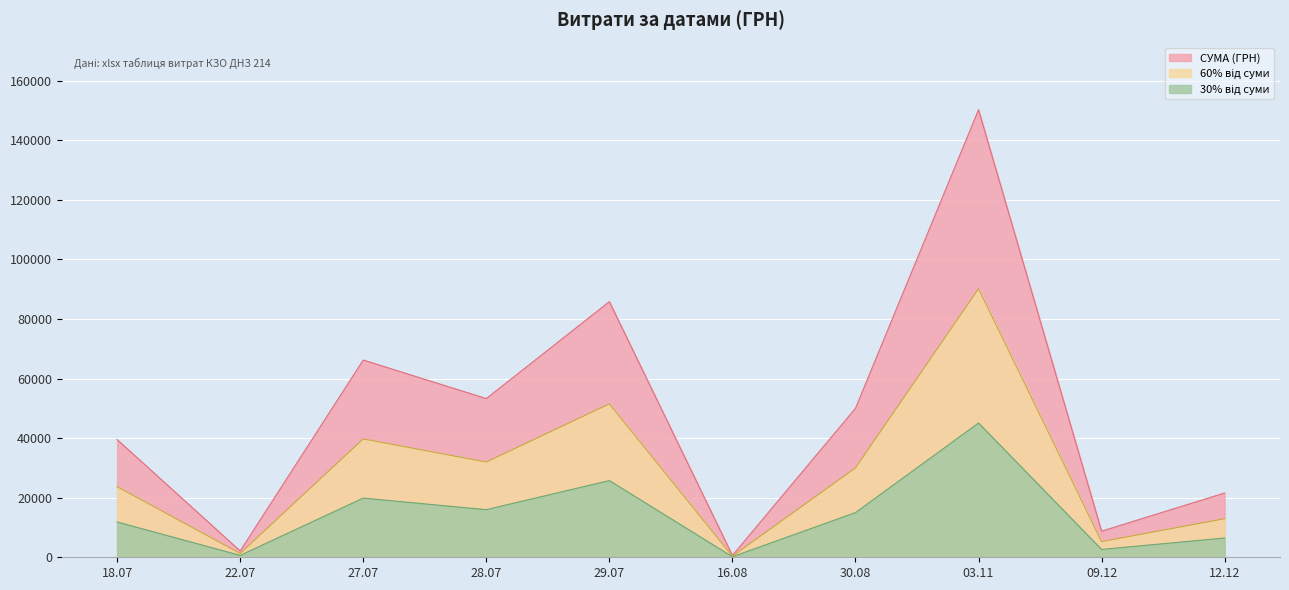

The chart shows a value of 98.5 at 27.07.2016. True or false?

False